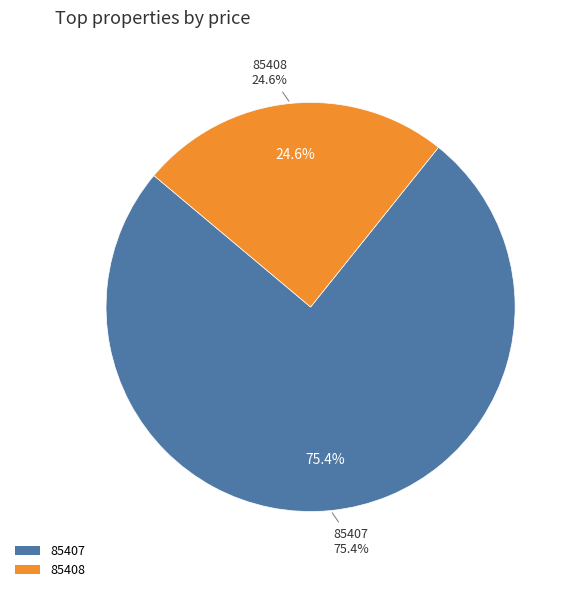

To the nearest percent, what is the difference between the largest and smallest slice percentages?

51%